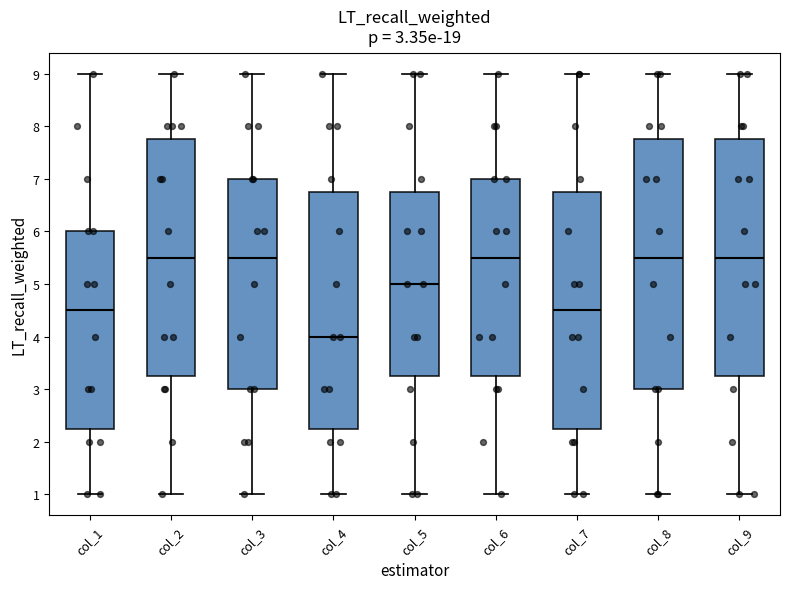

Comparing the boxes themselves (not the whiskers), which one is the tallest?

col_8